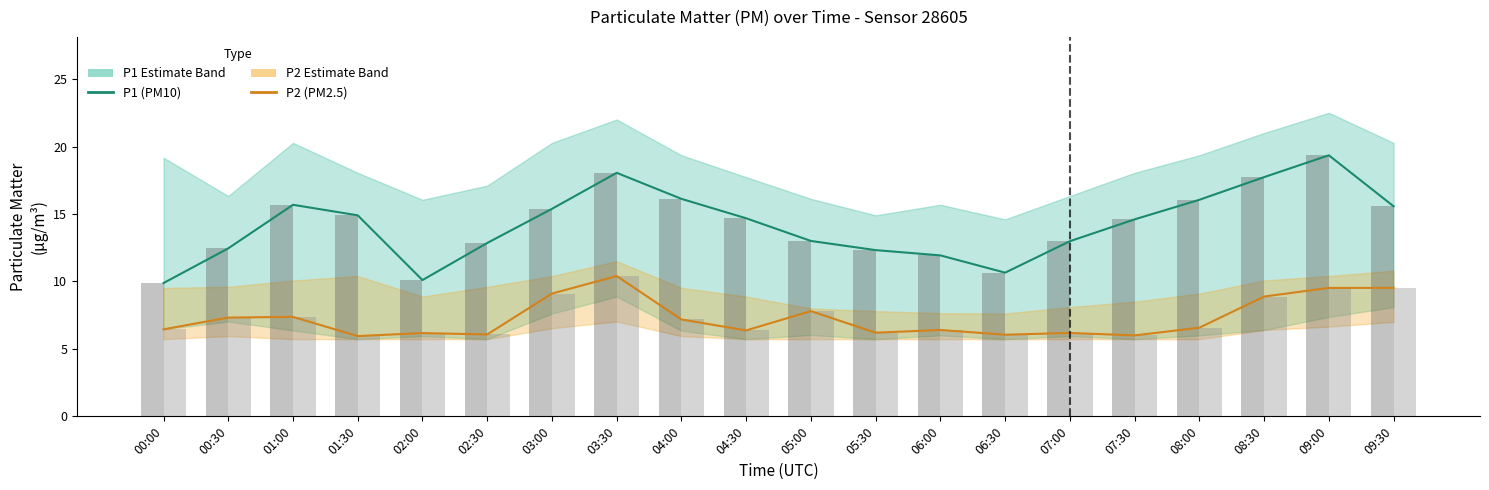

At which category is the sum across all series the highest?

09:00